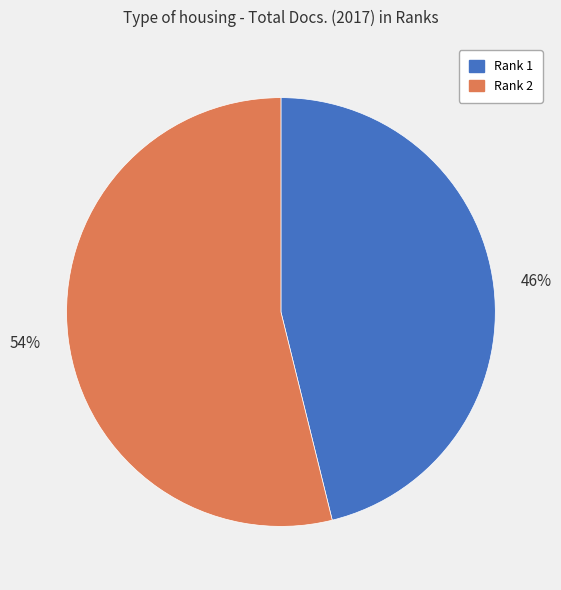

Count the number of slices in the pie.

2